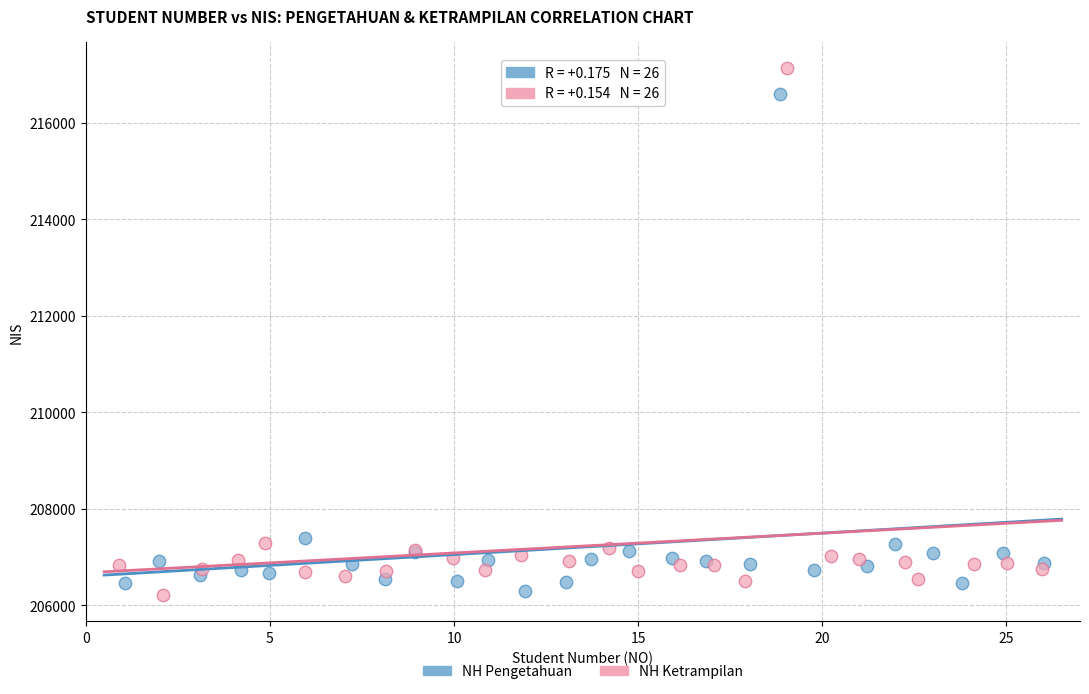

Which series contains the highest Y value?

NH Ketrampilan